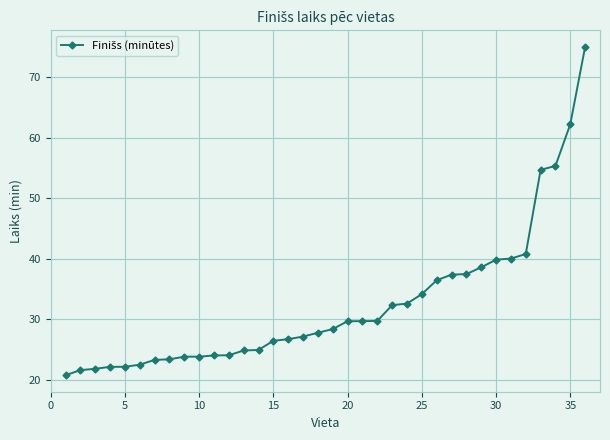

What is the sum of all values?

1166.5